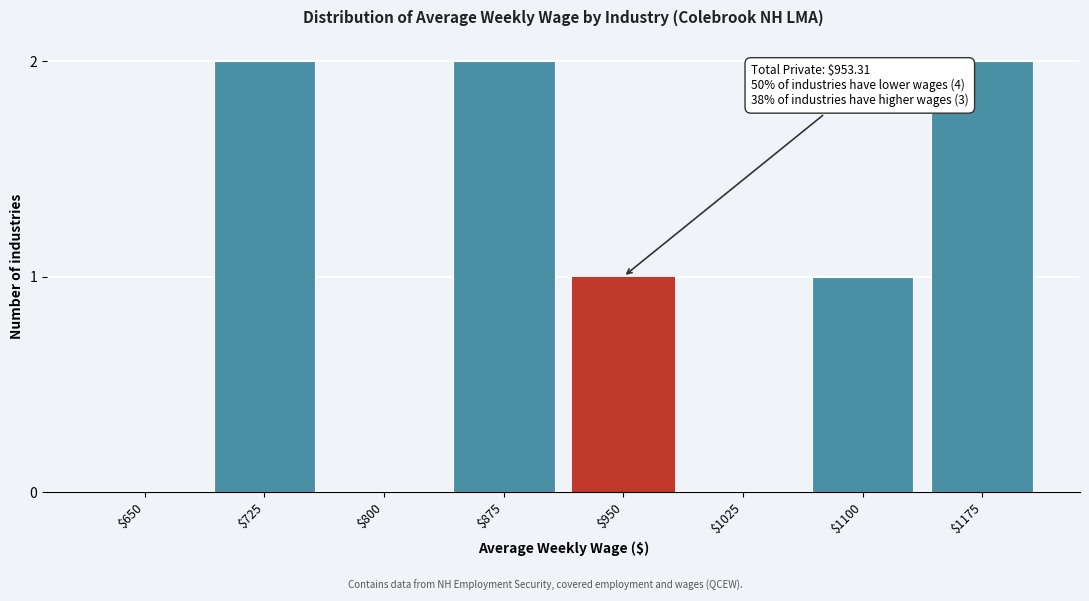

Is it true that the value at $650 is -1?

False